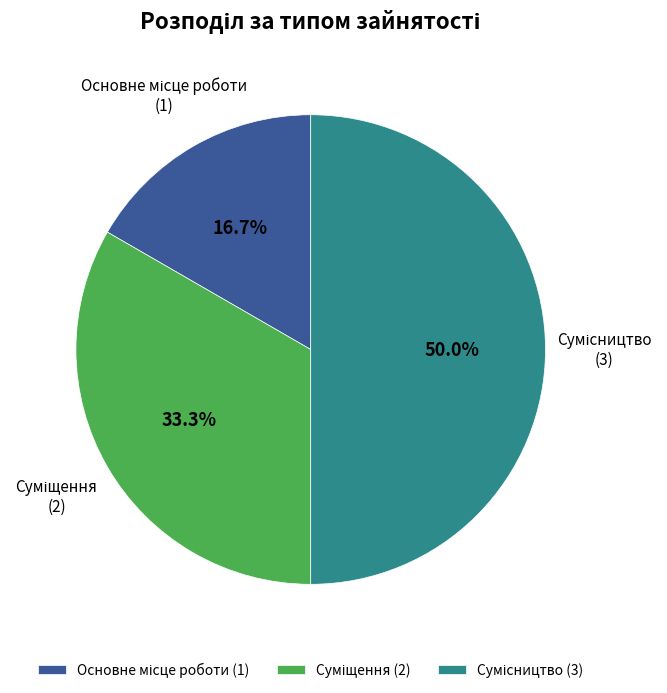

Is there any slice that represents more than half of the pie?

No